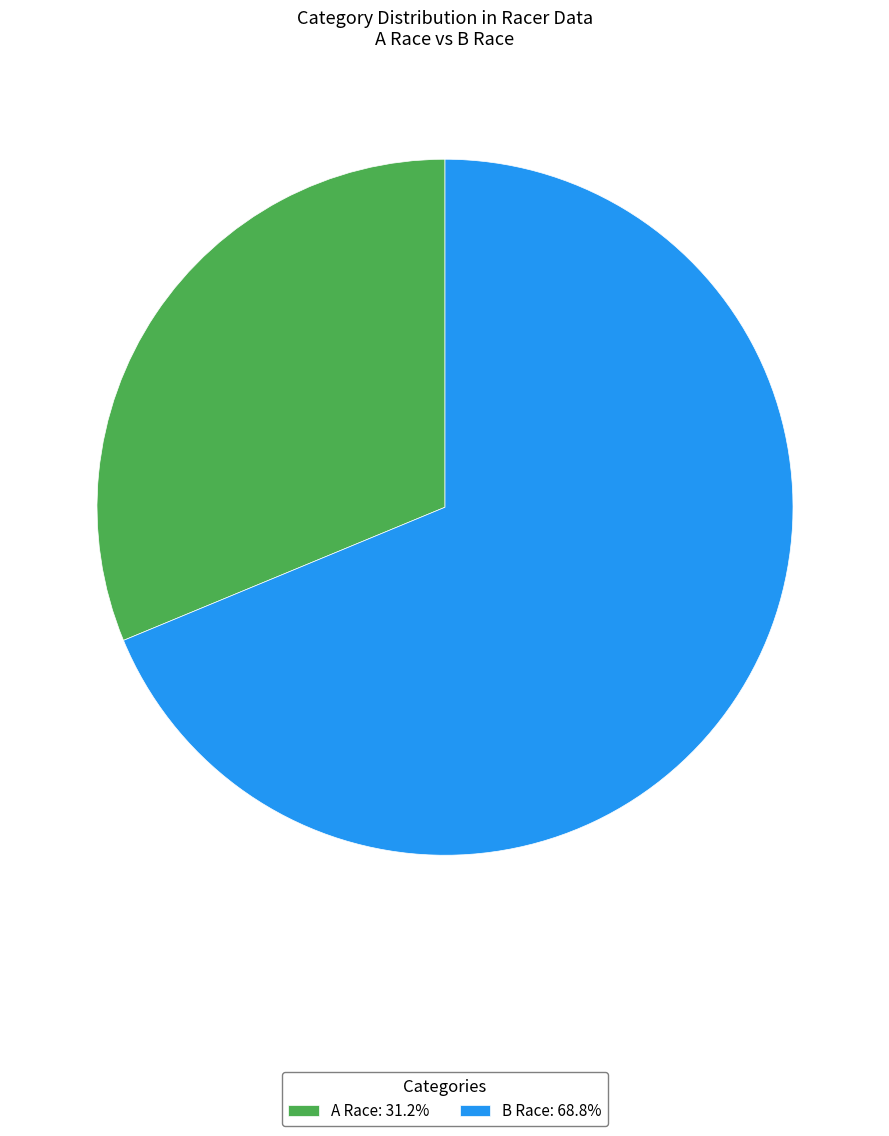

Is there any slice that represents more than half of the pie?

Yes